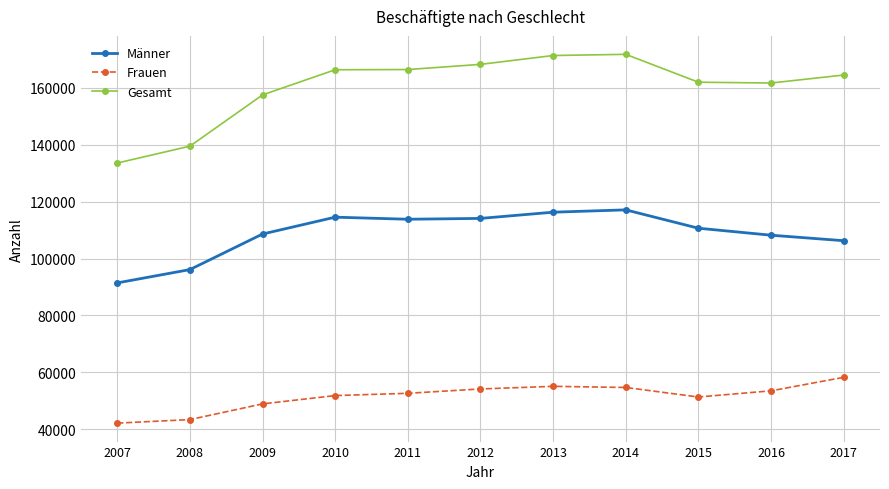

How many data points in Gesamt are less than 164537?

5